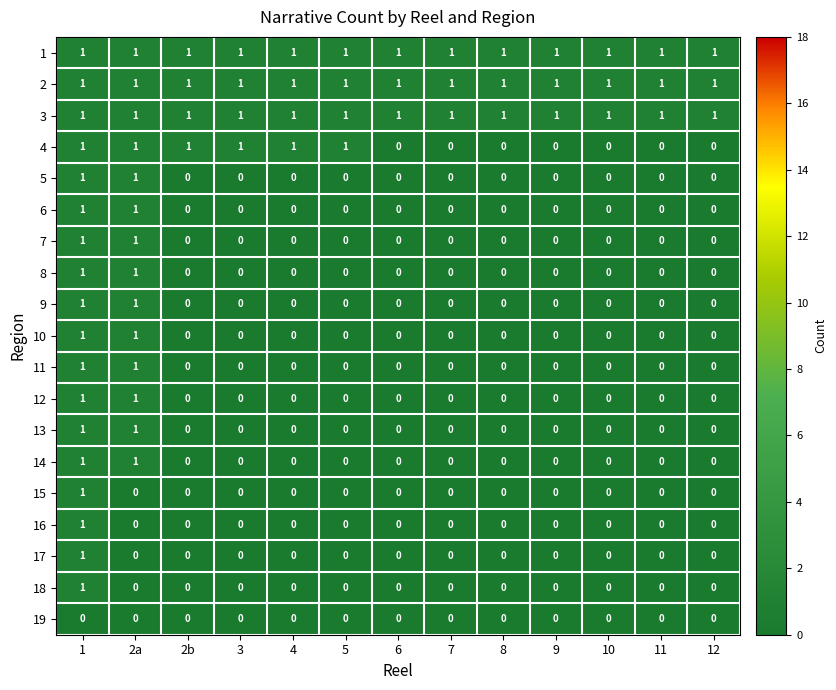

Is the value of 2 at 7 greater than the value of 13 at 6?

Yes